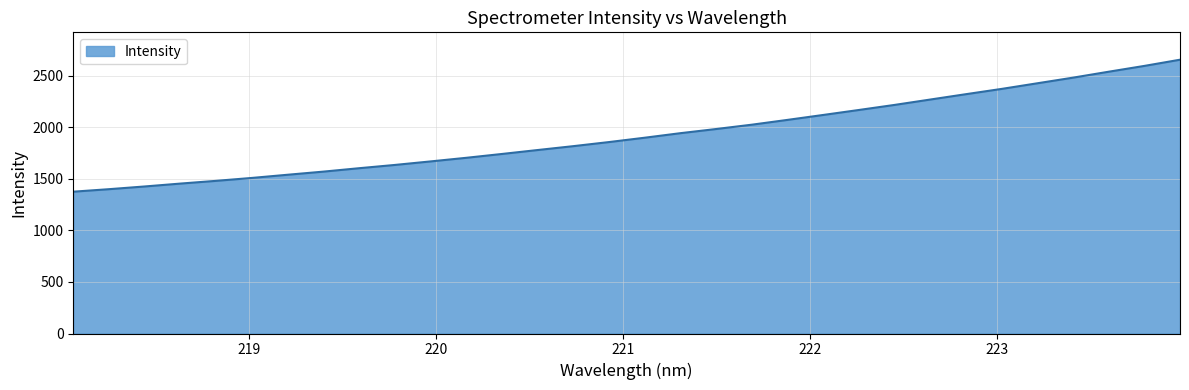

How many lines are shown in the chart?

1